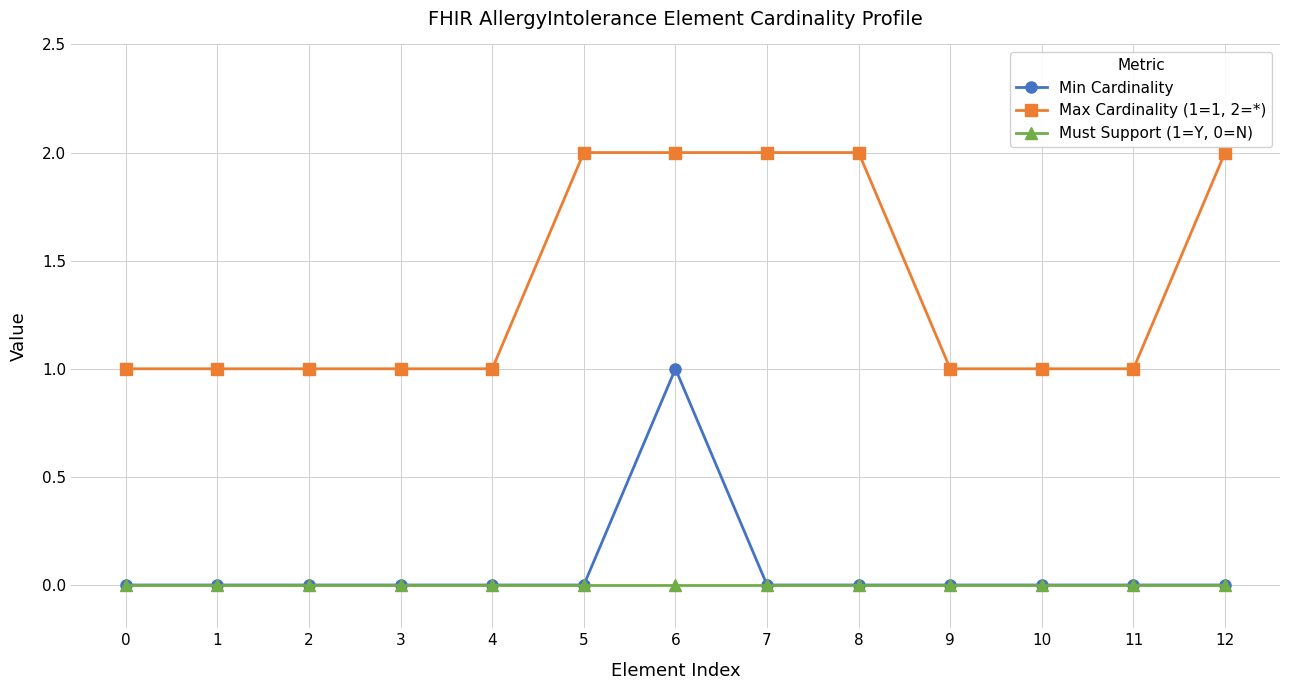

How many lines are shown in the chart?

3